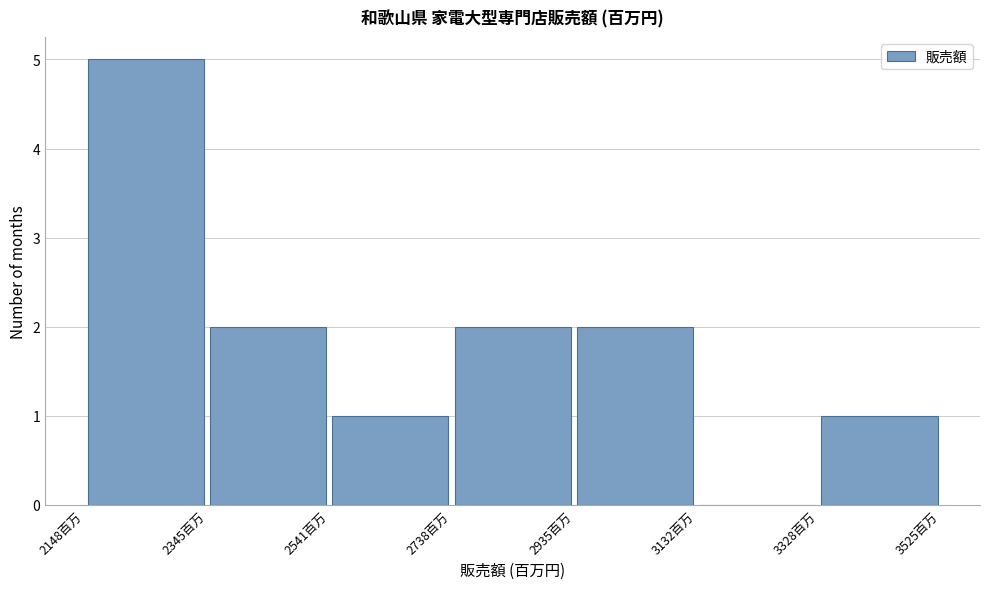

Reading left to right, transcribe this chart: for each bar, give the range it covers on the x-axis and its height. Neither the bar edges nor the heights are printed on the chart, so give them approximately, as read against the axes.

2140 to 2340: 5
2340 to 2540: 2
2540 to 2740: 1
2740 to 2940: 2
2940 to 3140: 2
3140 to 3320: 0
3320 to 3520: 1